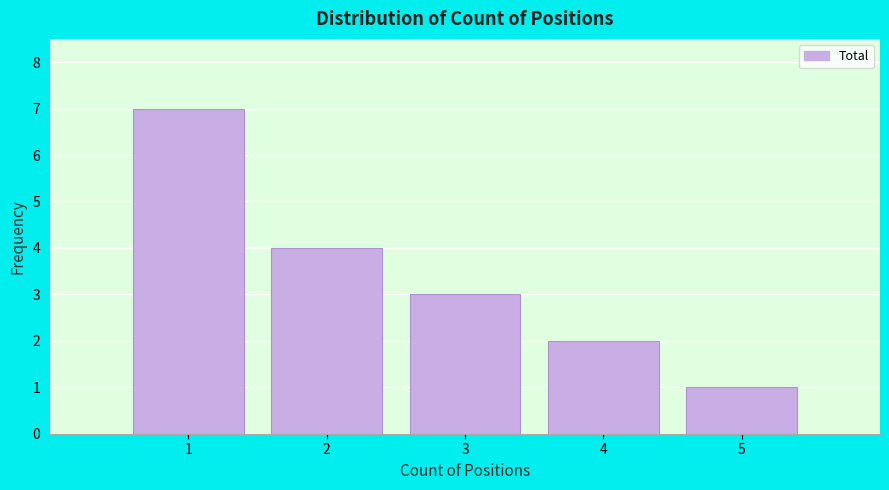

Reading left to right, what are all the values shown in this chart?

1=7	2=4	3=3	4=2	5=1